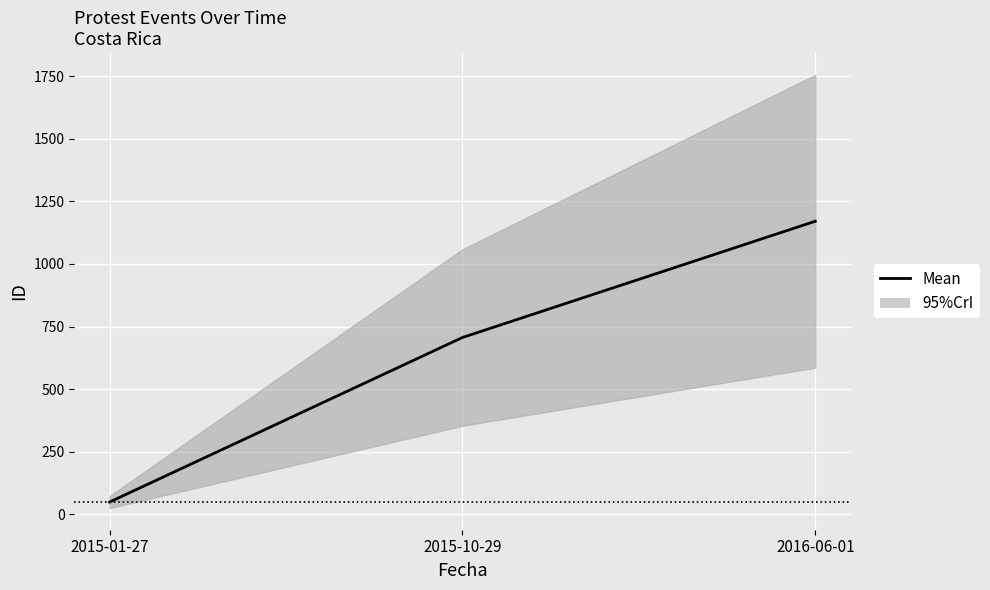

Is it true that the value at 2016-06-01 is 1171?

True